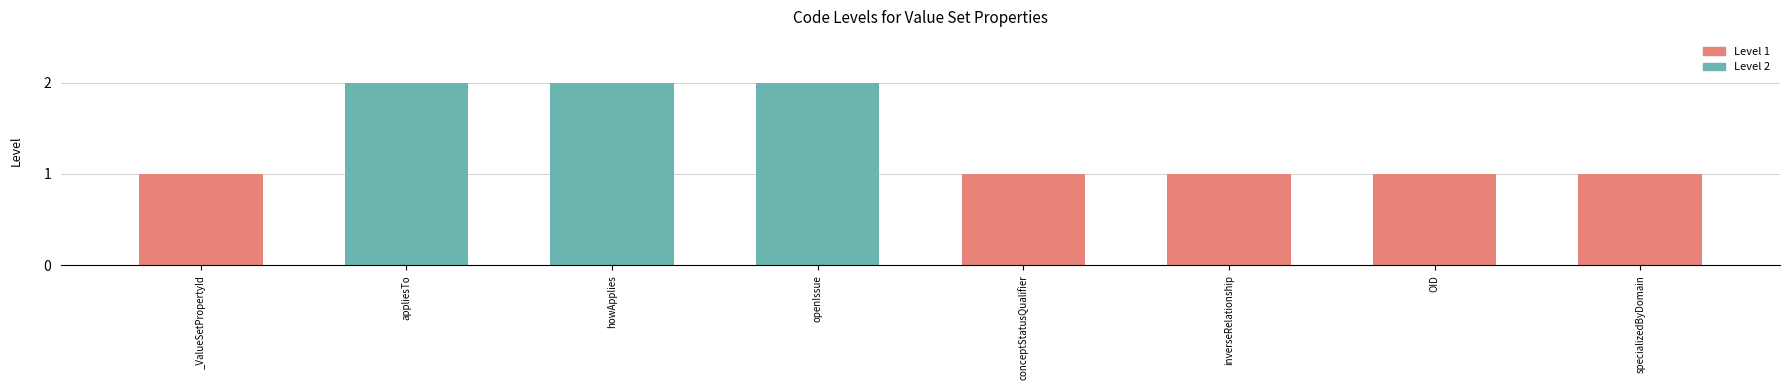

What is the ratio of the value at _ValueSetPropertyId to the value at openIssue?

0.5